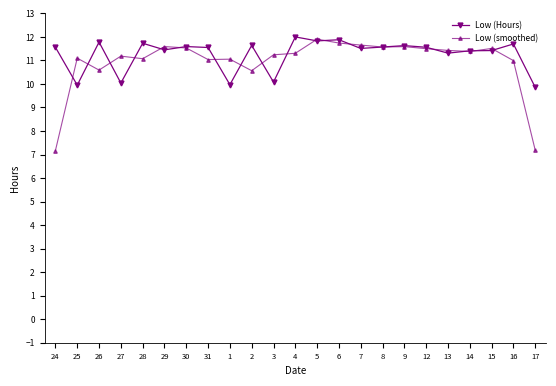

Read the Low (smoothed) value at 25.

11.1